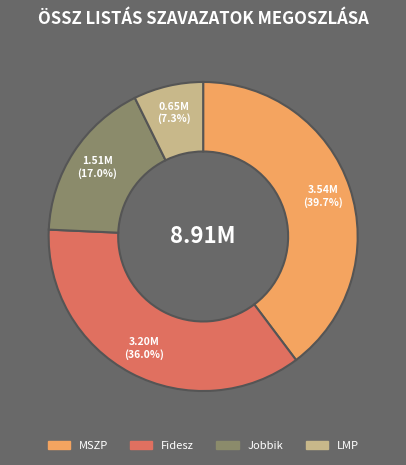

What portion of the pie excludes LMP?

92.7%